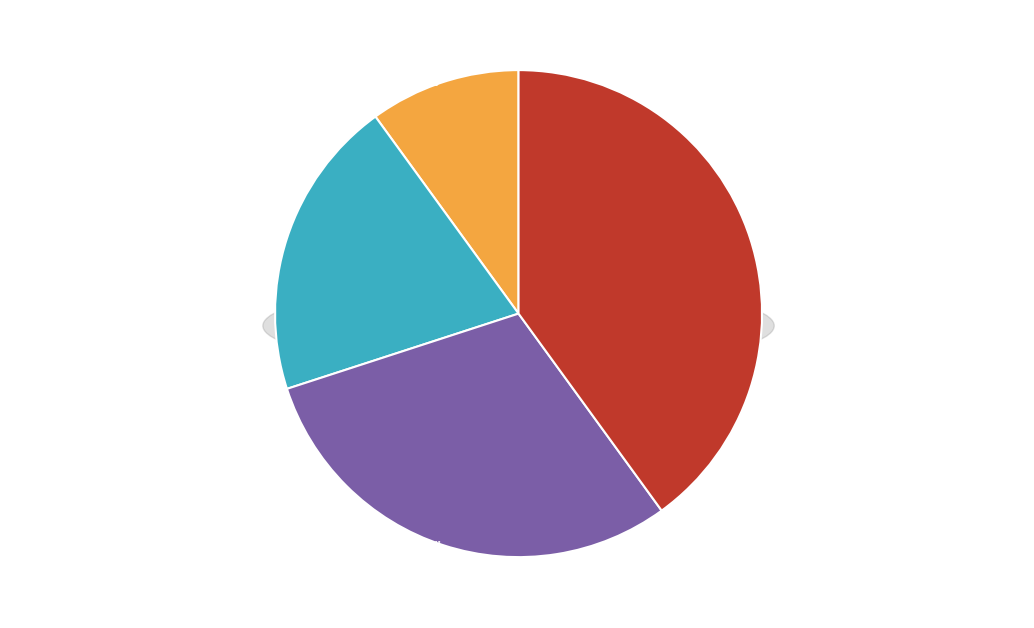

Is the sum of Спеціаліст другої категорії and Спеціаліст greater than half?

No